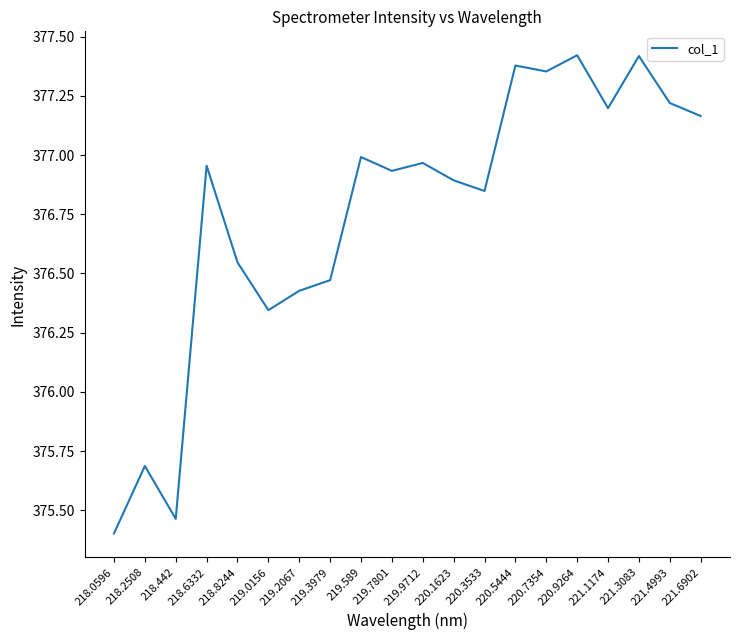

The value at 218.0596 is 375.4. True or false?

True